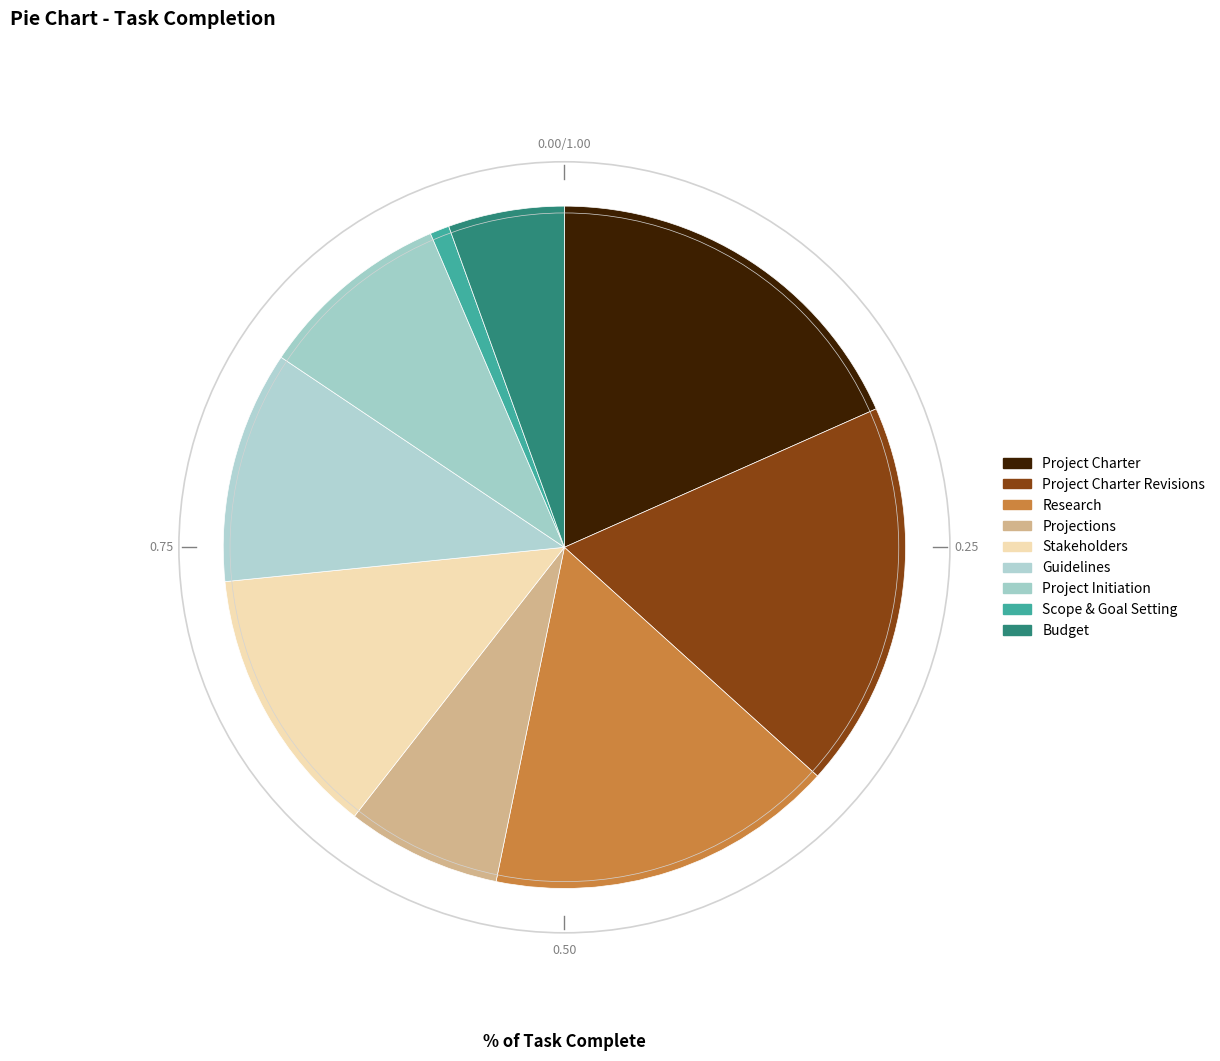

Which category has the biggest portion of the pie?

Project Charter